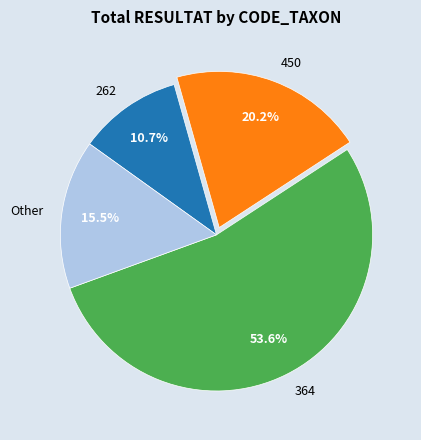

How many slices are in this pie chart?

4